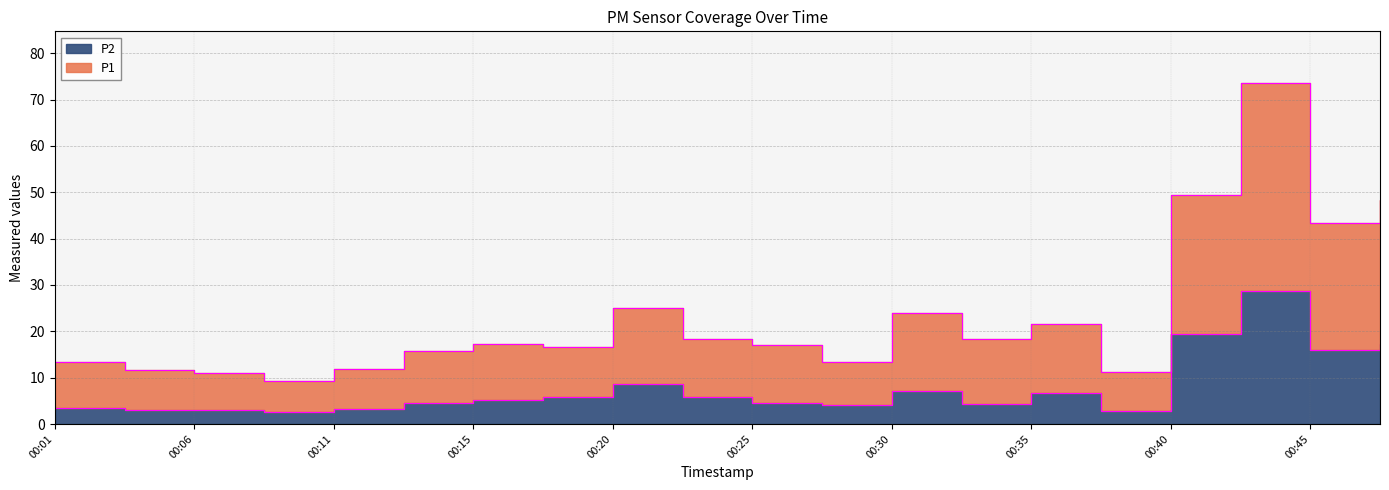

What is the total value across all series at 00:06?

14.0